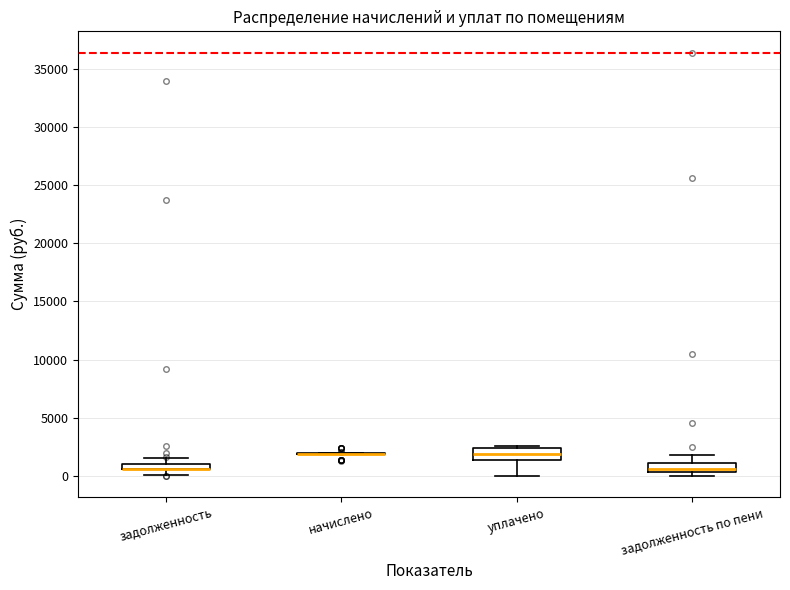

Where is the lower edge of the box for задолженность on the y-axis? The values are not printed on the chart, so give them approximately, as read against the axis.

500